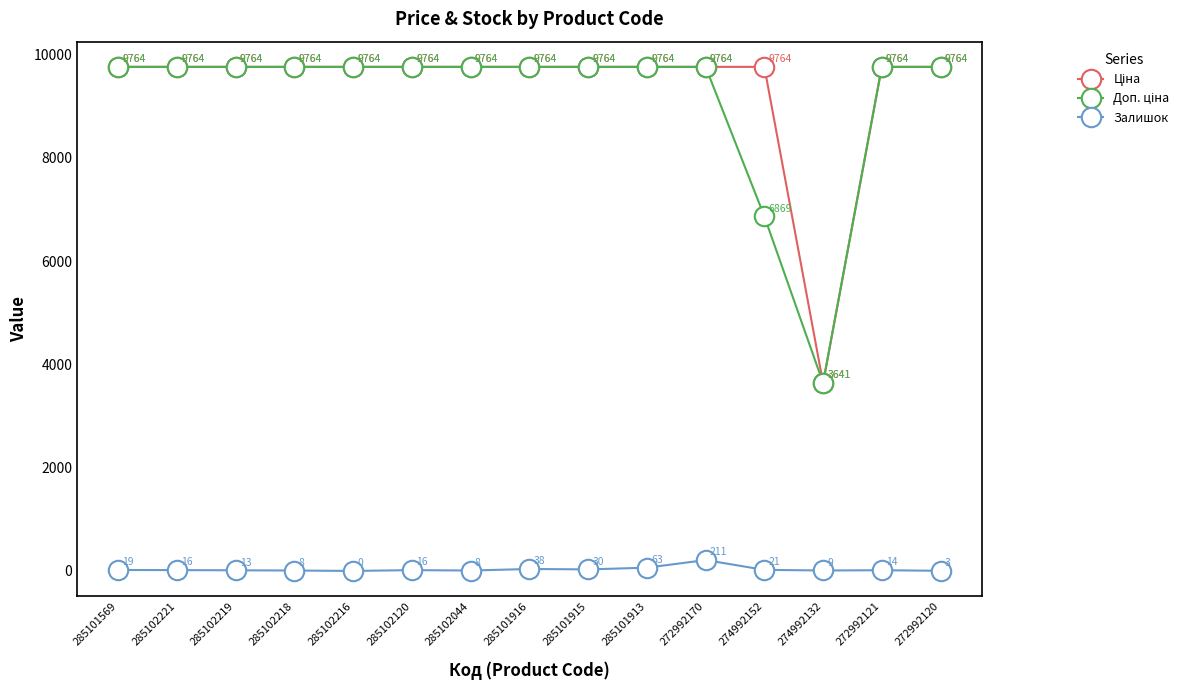

At which category is the sum across all series the highest?

272992170